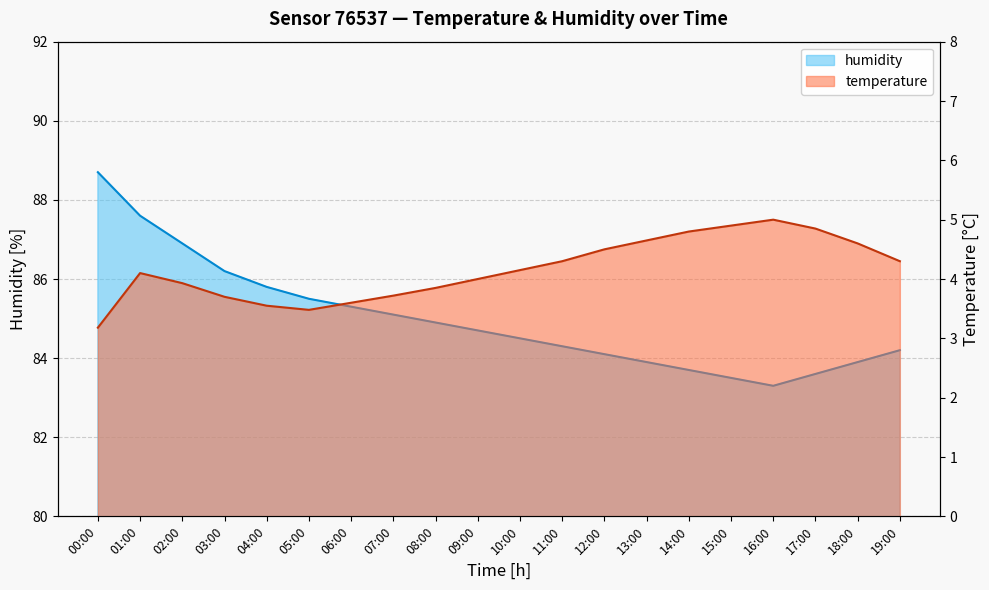

What is the label of the 6th point from the left?

05:00